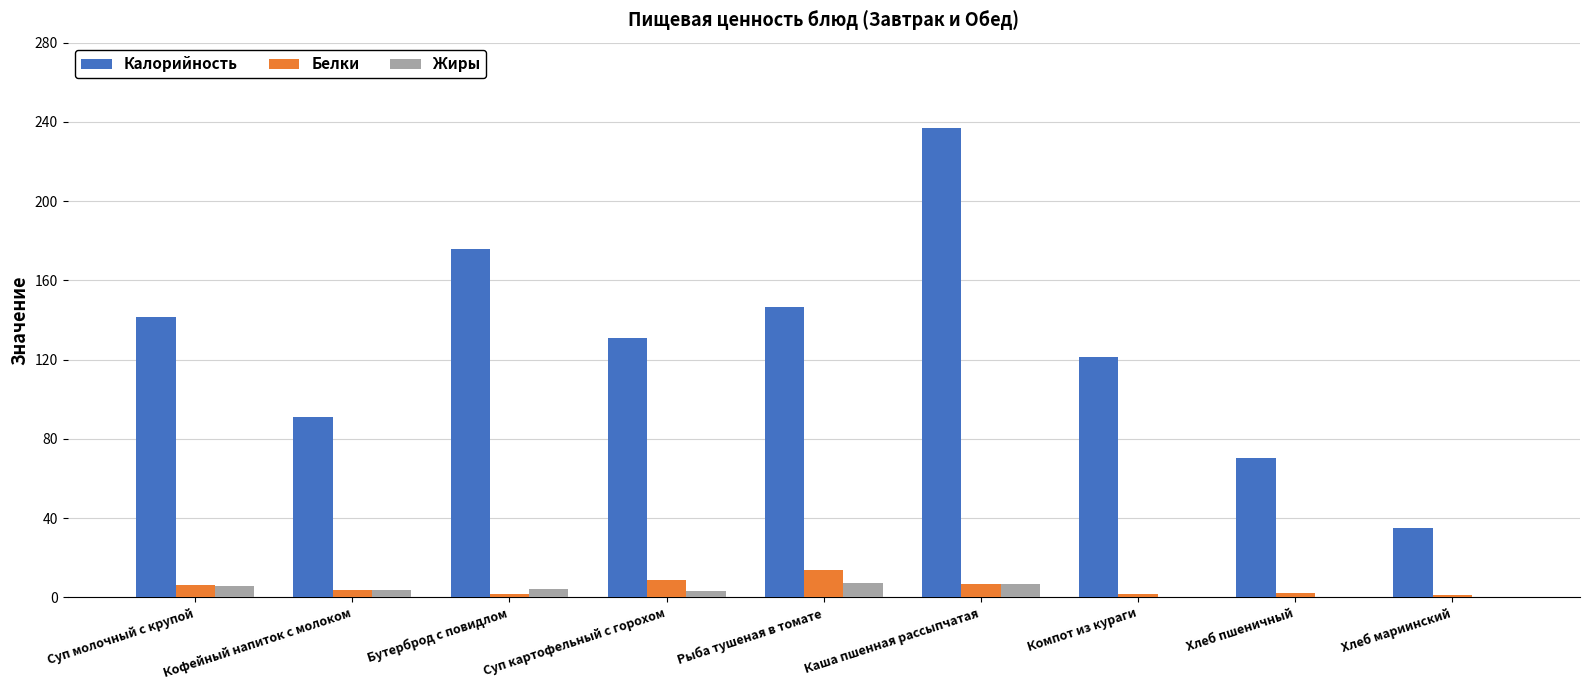

At which category does the chart reach its peak across all series?

Каша пшенная рассыпчатая